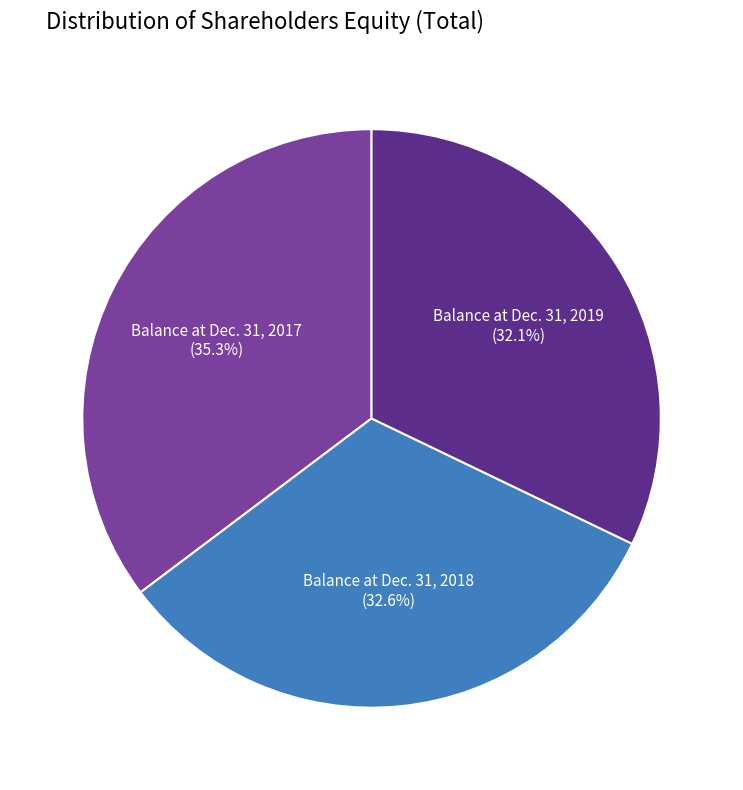

Rank the categories by value from lowest to highest.

Balance at Dec. 31, 2019, Balance at Dec. 31, 2018, Balance at Dec. 31, 2017